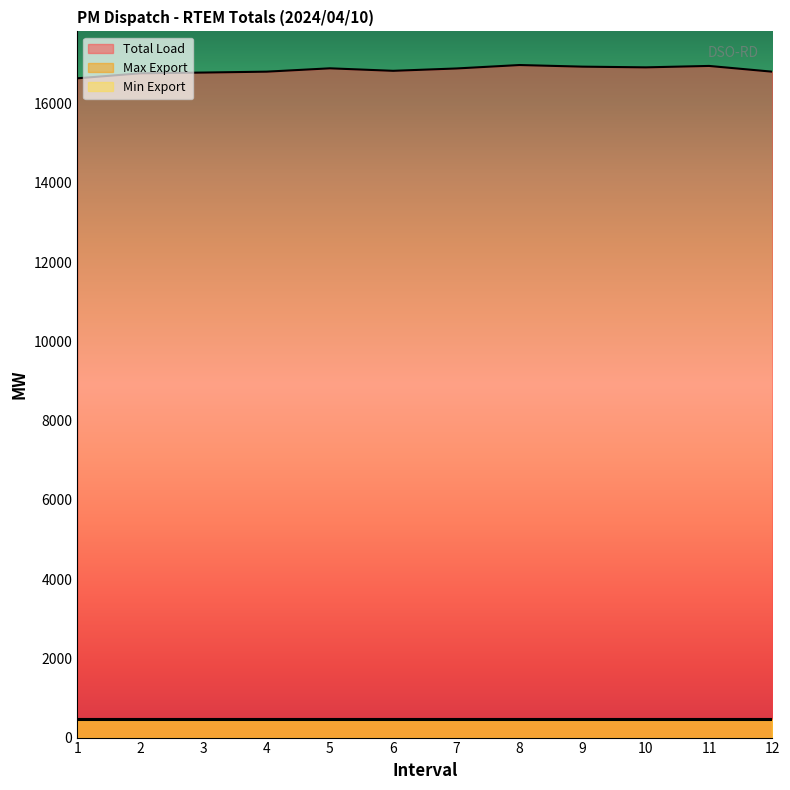

What value does the Total Load series have at 2?

16763.9